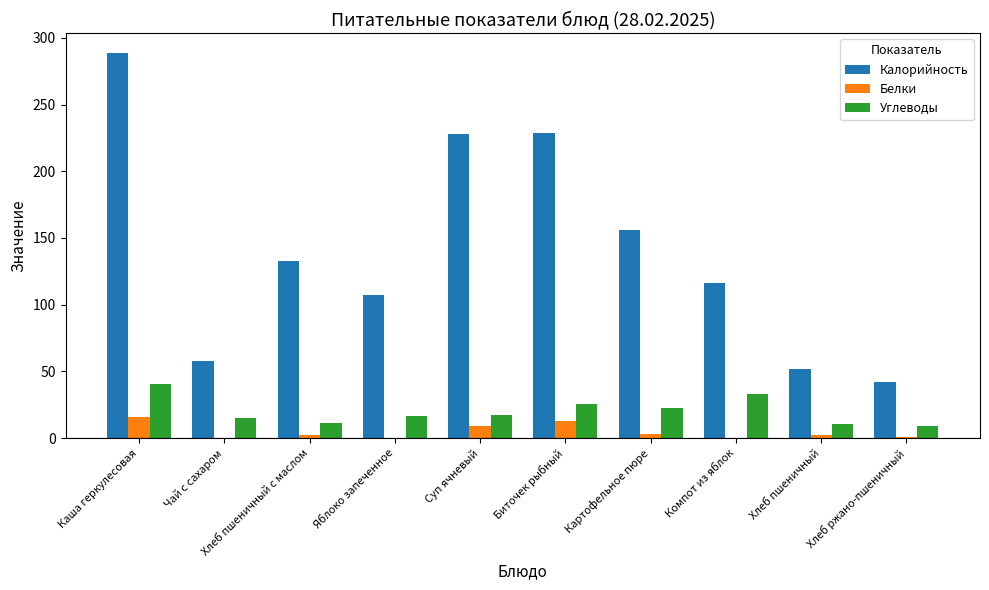

At which label does Калорийность reach its peak?

Каша геркулесовая